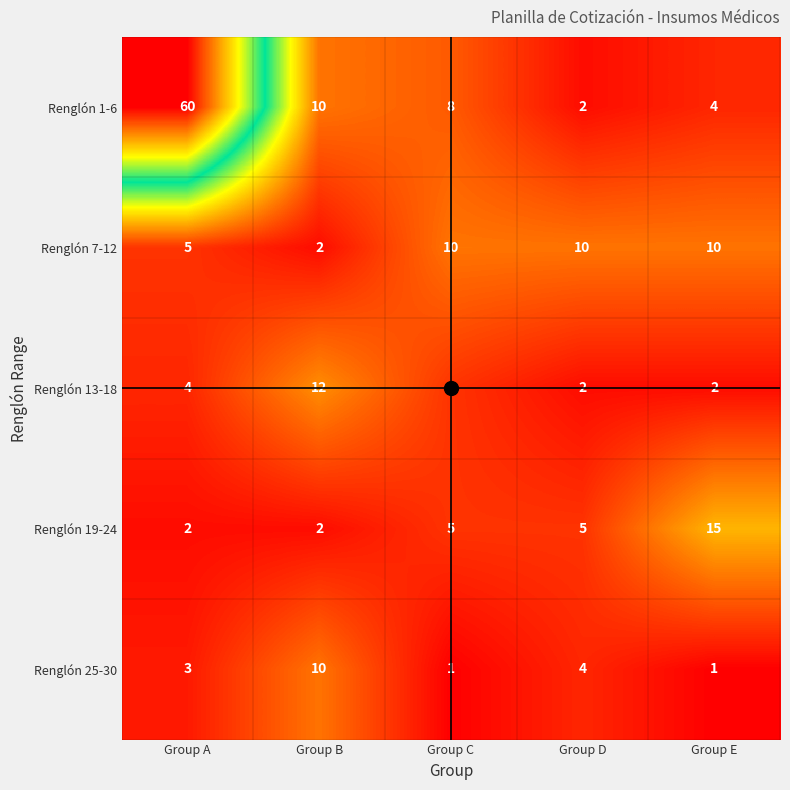

What is the difference between the highest and lowest values at Group E?

14